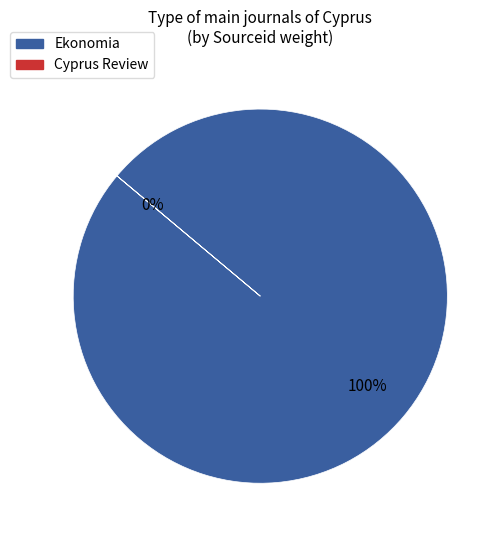

Combined, what portion of the pie is Cyprus Review and Ekonomia?

100.0%